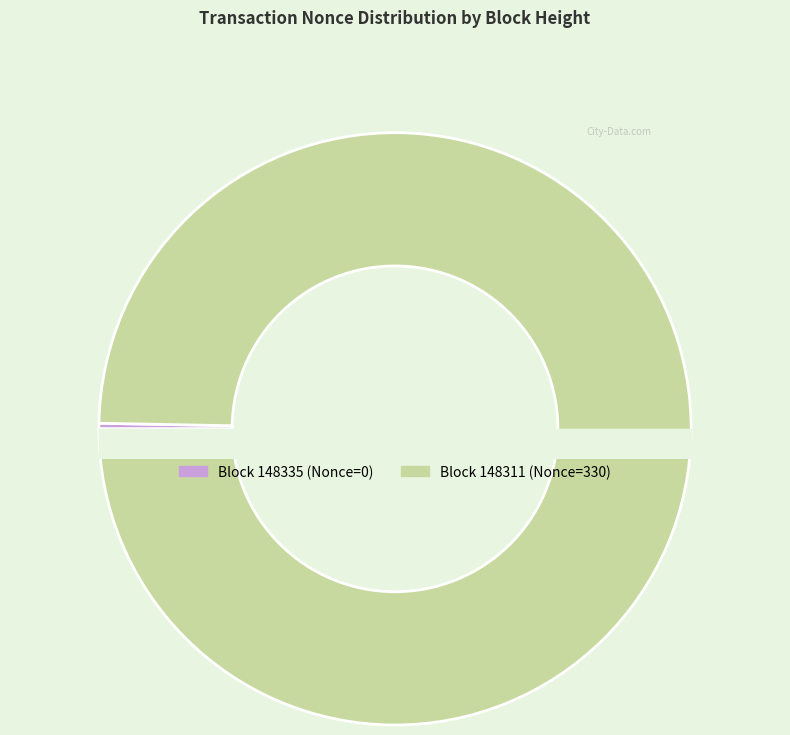

Is there a majority slice in this chart?

Yes